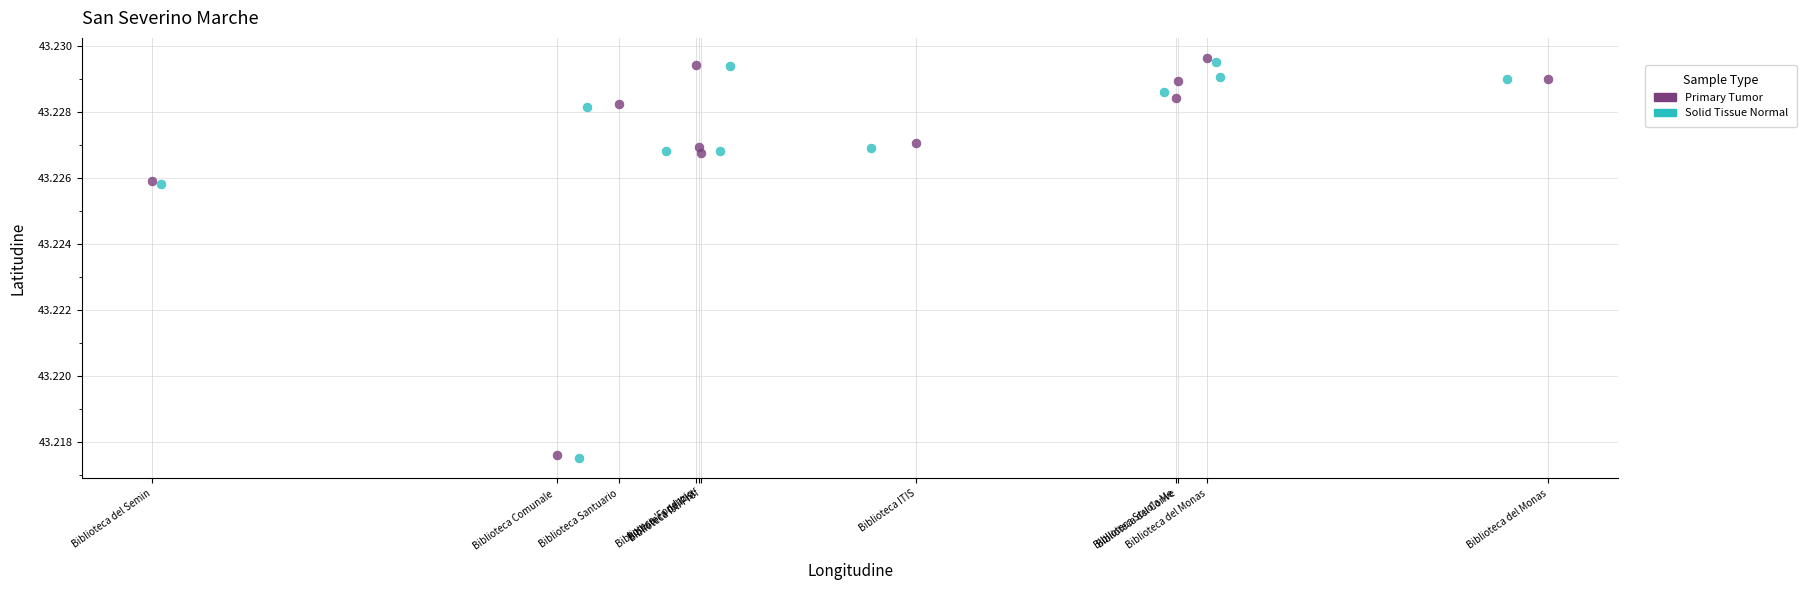

What are all the series names shown in the legend?

Primary Tumor, Solid Tissue Normal